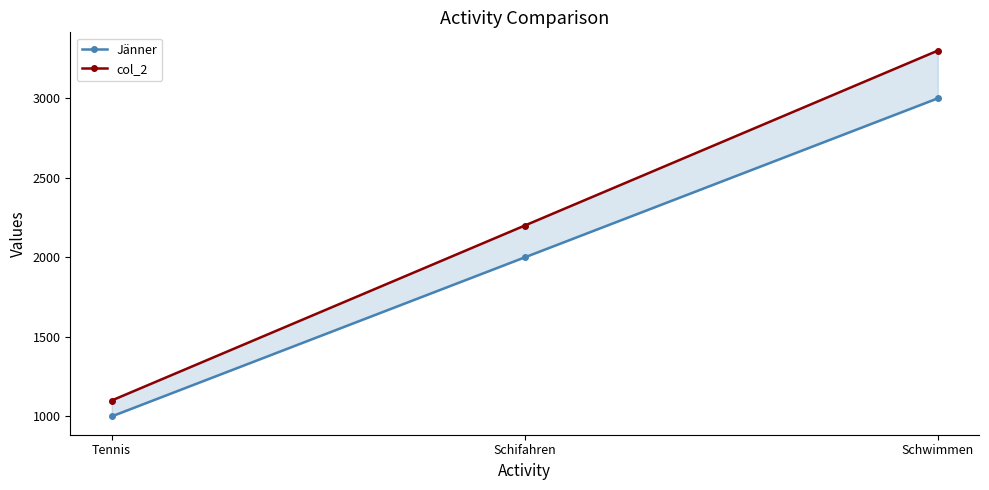

At which label is col_2 closest to 2200?

Schifahren